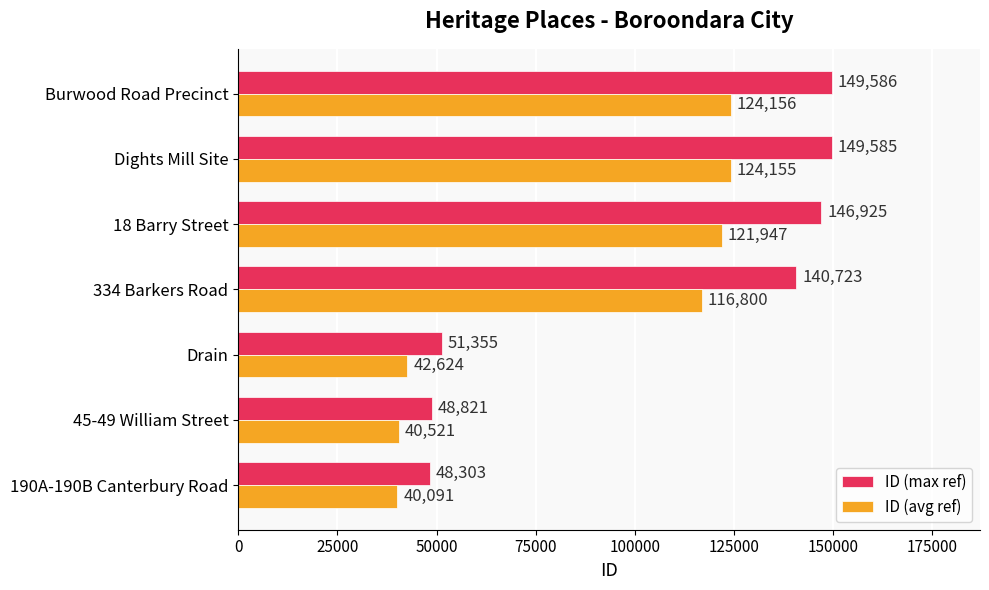

Rank the series at 334 Barkers Road from lowest to highest value.

ID (avg ref), ID (max ref)